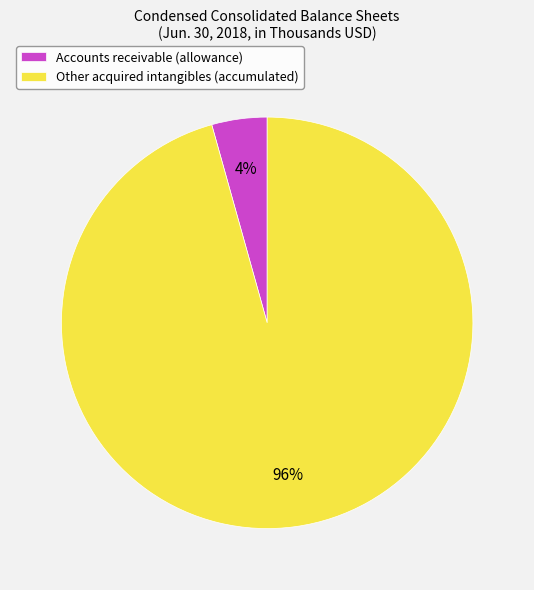

Count the number of slices in the pie.

2